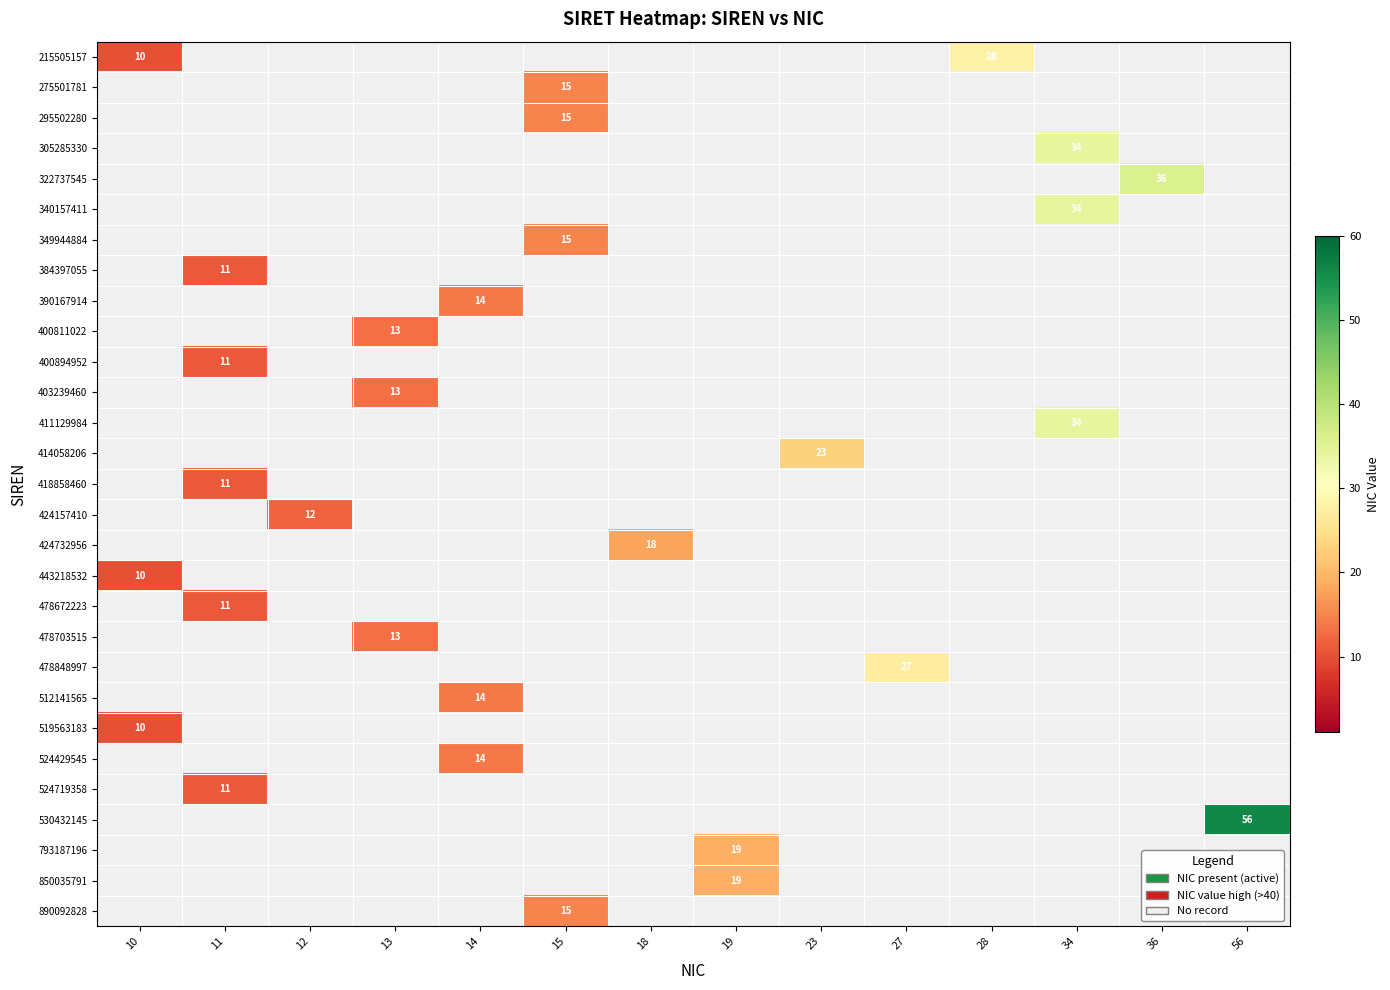

The value of 424157410 at 12 is 12. True or false?

True